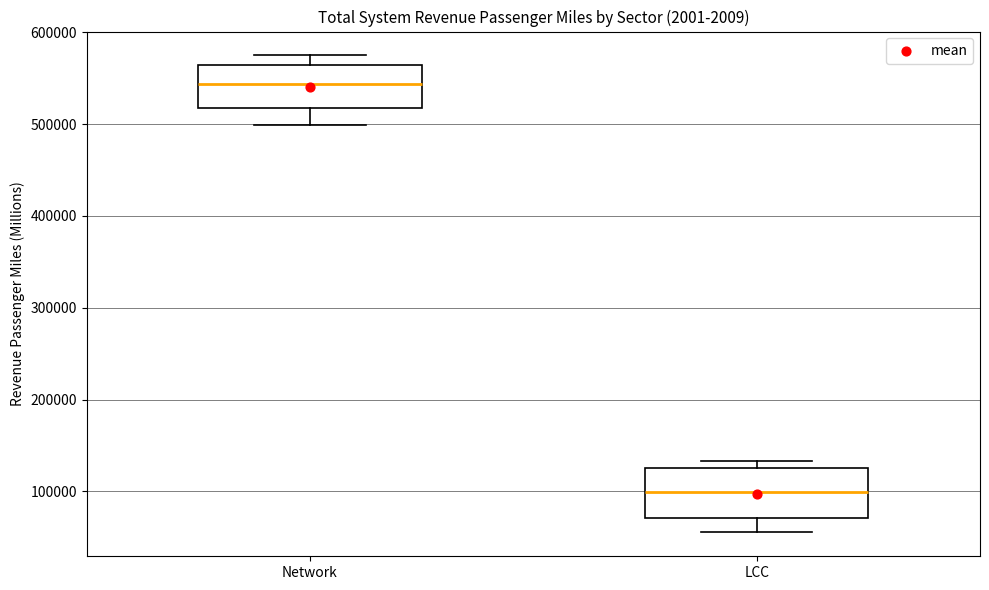

Reading left to right, read every box against the y-axis: the position of its median line, the range the box covers, and the ends of its whiskers. The values are not printed on the chart, so give them approximately, as read against the axis.

Network: median 540000, box 520000 to 570000, whiskers 500000 to 580000
LCC: median 100000, box 70000 to 130000, whiskers 60000 to 130000 (just above the box's upper edge)